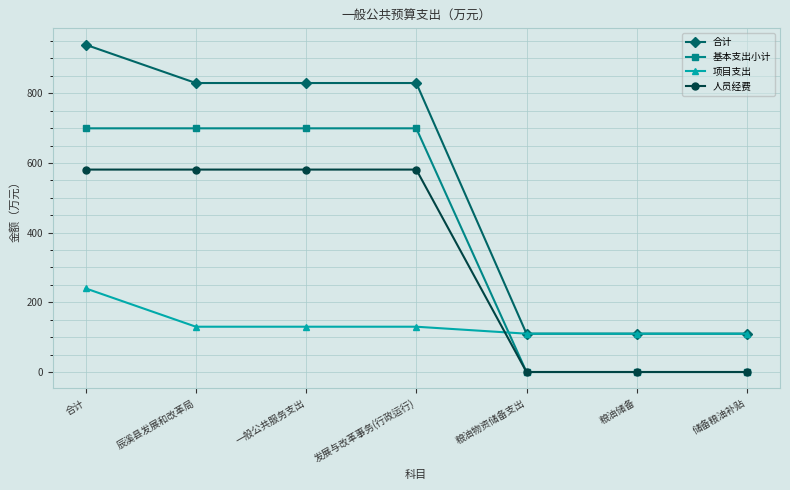

What is the total value across all series at 发展与改革事务(行政运行)?

2239.8